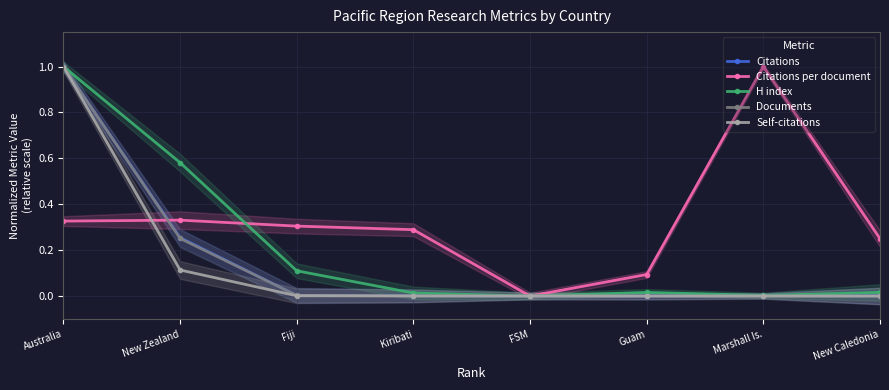

Reading left to right, extract all data points from this chart.

Citations: 1.0	0.3	0.0	0.0	0.0	0.0	0.0	0.0
Citations per document: 0.3	0.3	0.3	0.3	0.0	0.1	1.0	0.2
H index: 1.0	0.6	0.1	0.0	0.0	0.0	0.0	0.0
Documents: 1.0	0.3	0.0	0.0	0.0	0.0	0.0	0.0
Self-citations: 1.0	0.1	0.0	0.0	0.0	0.0	0.0	0.0